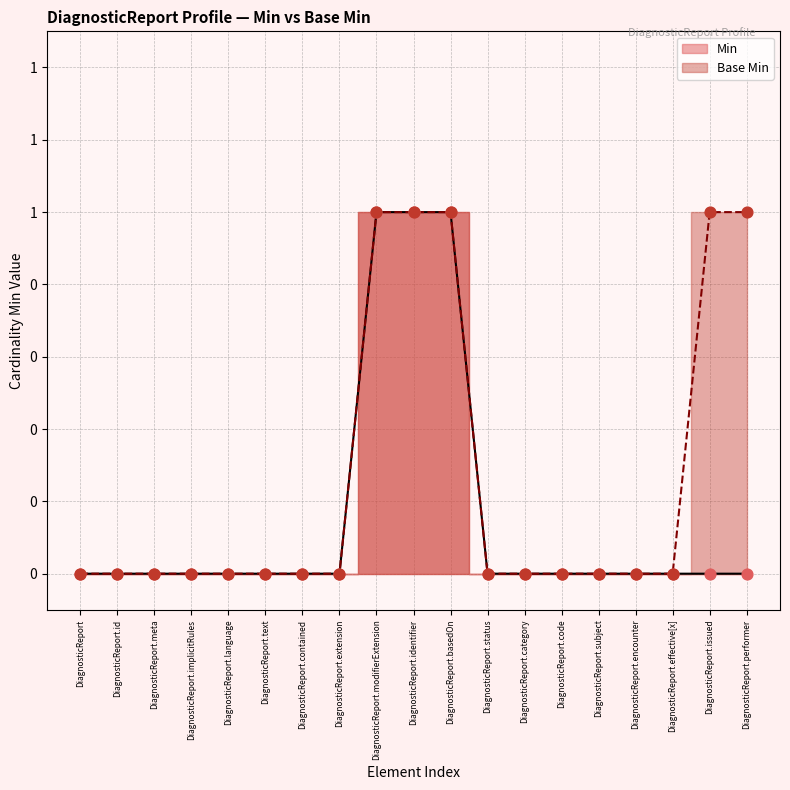

Is the value of Base Min at DiagnosticReport.text greater than the value of Min at DiagnosticReport.issued?

No